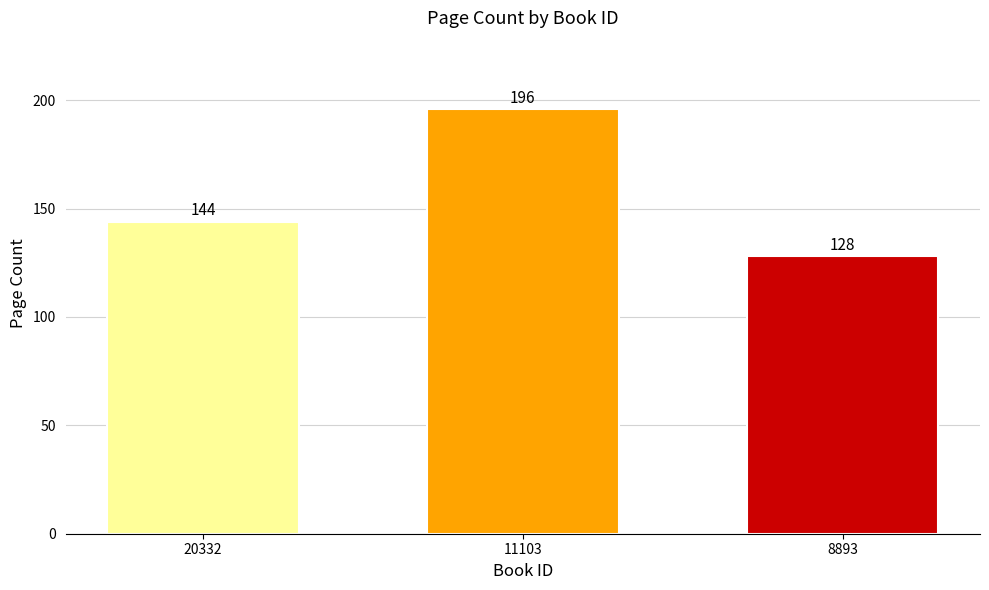

What is the value of the 2nd bar from the left?

196